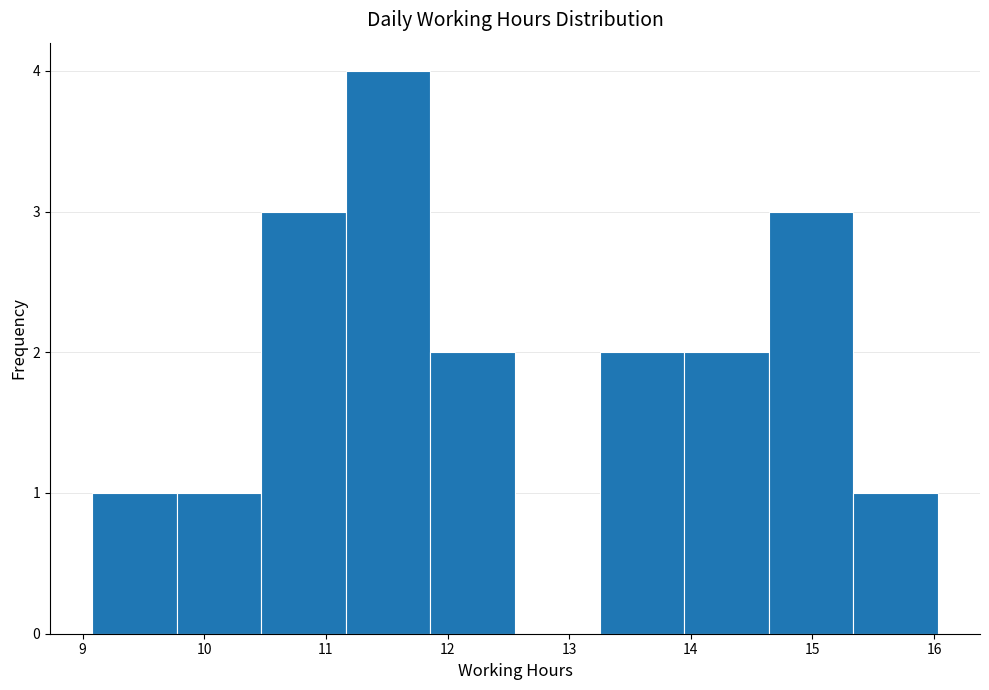

Over which range of the x-axis is the bar tallest?

11.2 to 11.9